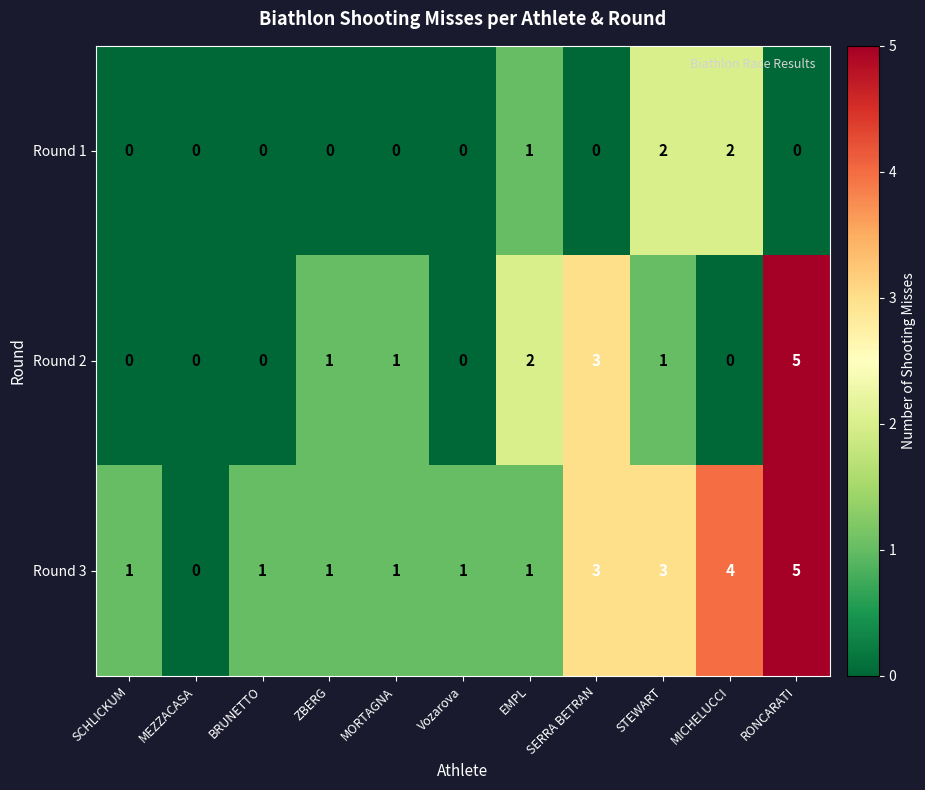

Between Vozarova and MICHELUCCI, which series saw the biggest shift?

Round 3